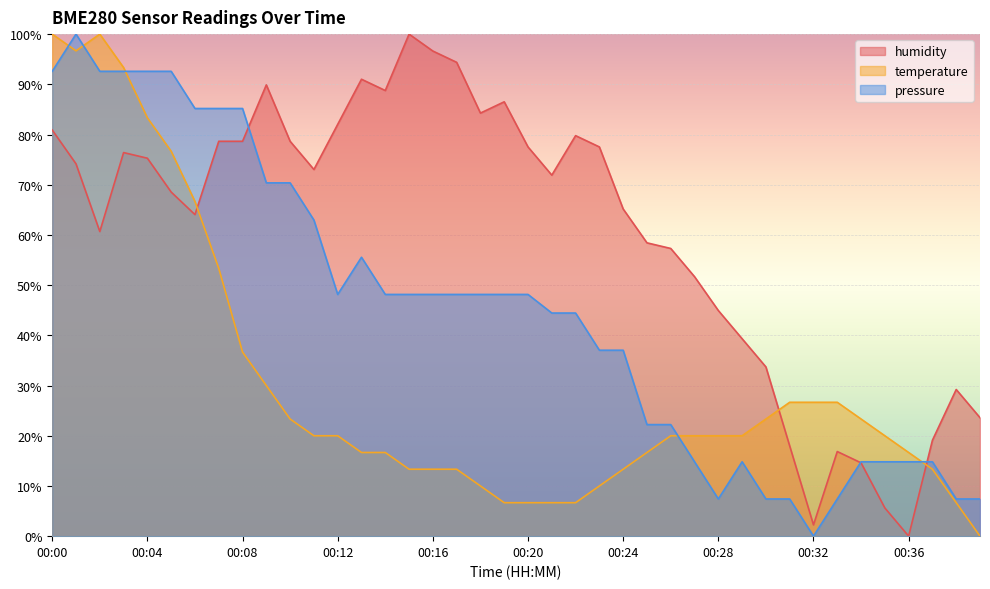

What is the total value across all series at 00:21?

123.0